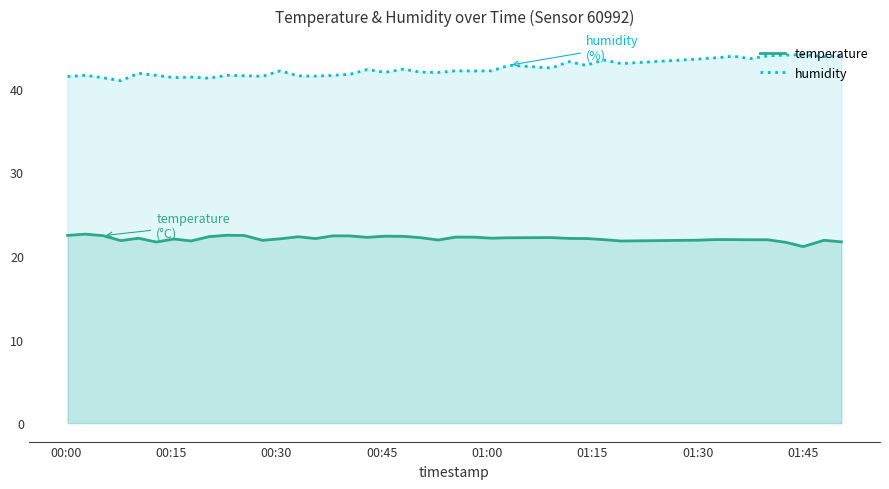

Is the value of humidity at 2023-07-16T00:33:05 greater than the value of temperature at 2023-07-16T00:02:46?

Yes